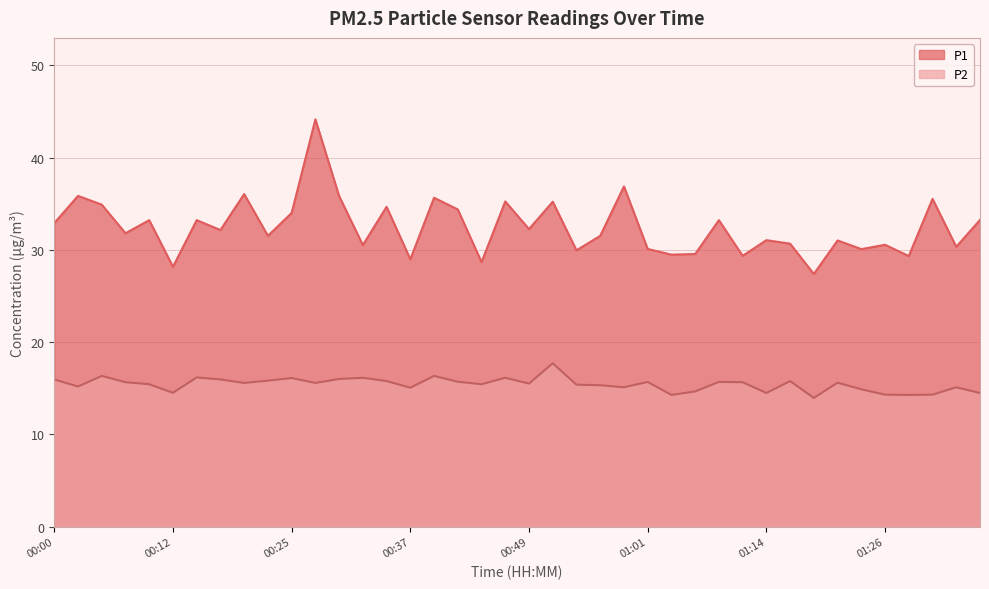

Which series has the largest total across all categories?

P1